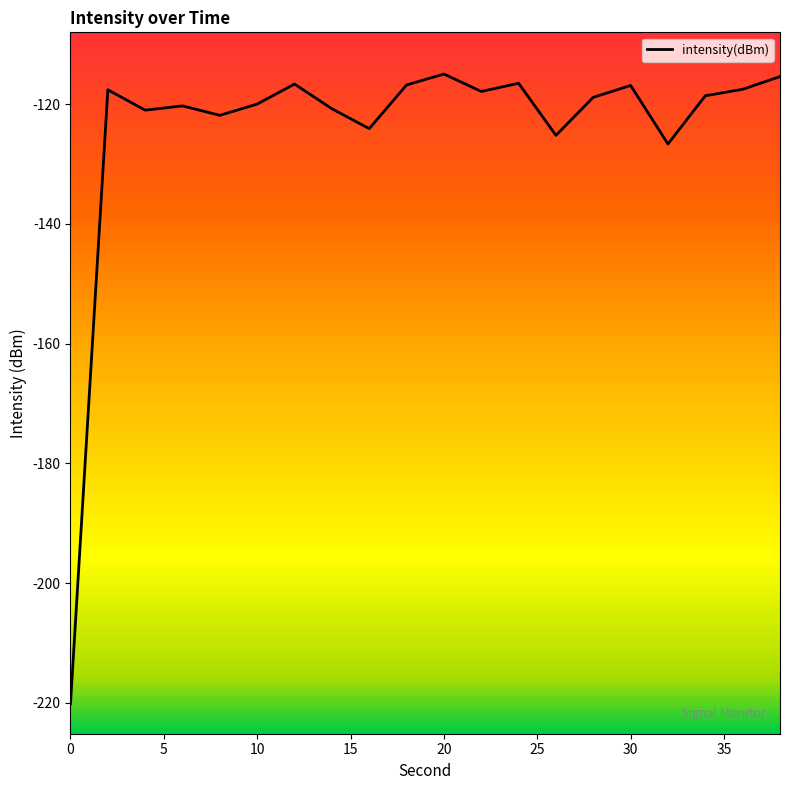

At which category does the data reach its first local valley?

4